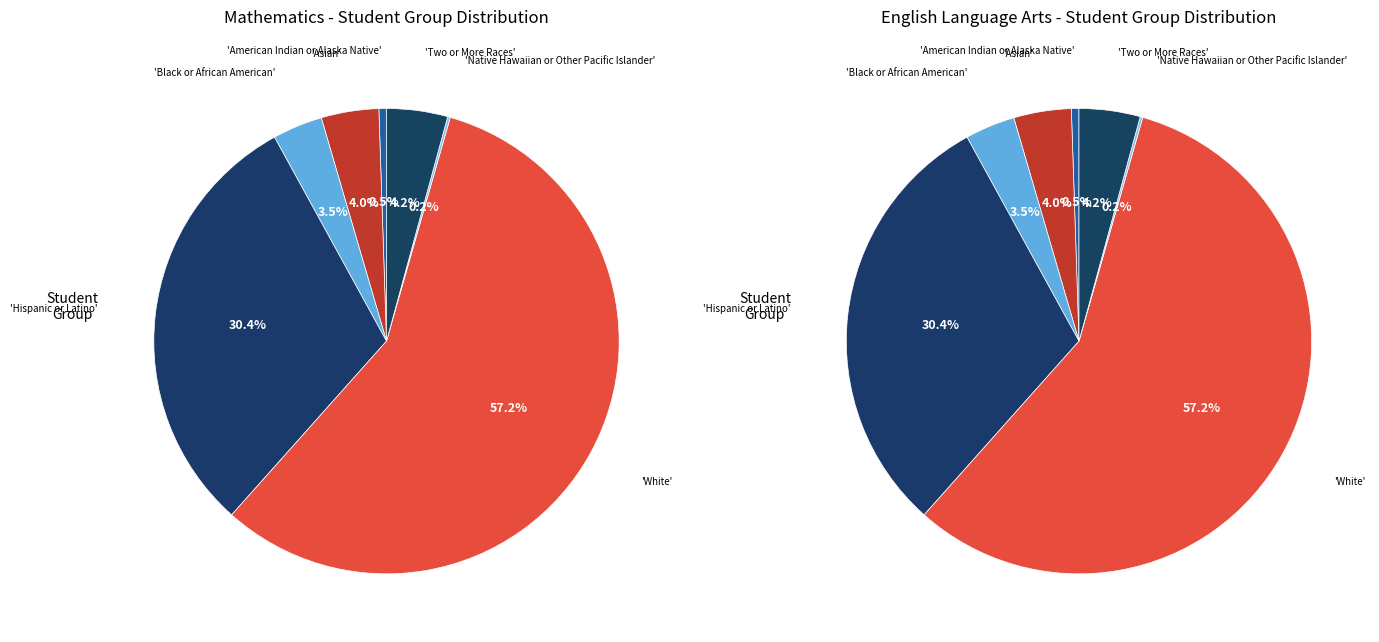

Count the number of slices in the pie.

7